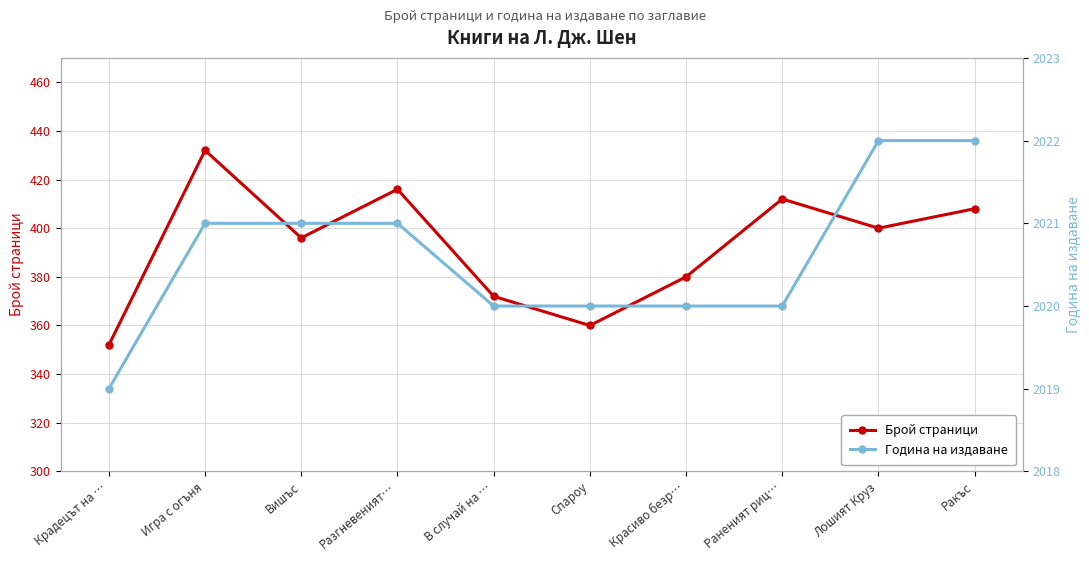

How many values in the Брой страници series exceed 400?

4